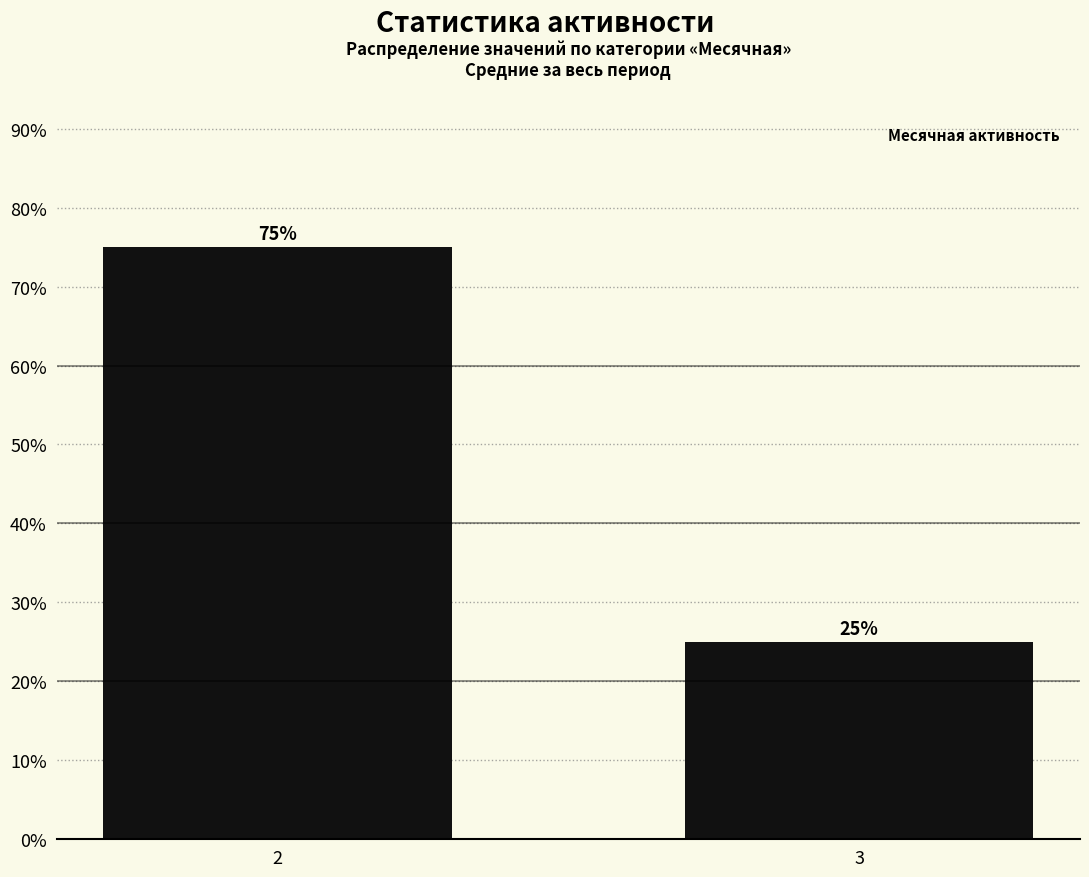

Approximately how many times larger is the value at 2 compared to 3?

3.0